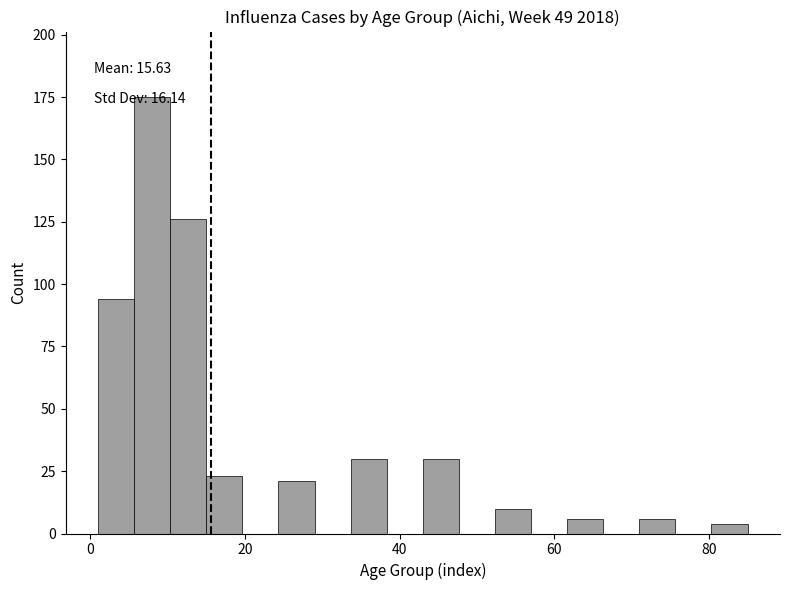

Around what value on the x-axis is the tallest bar? Give the approximate position of its centre, as read against the axis.

8